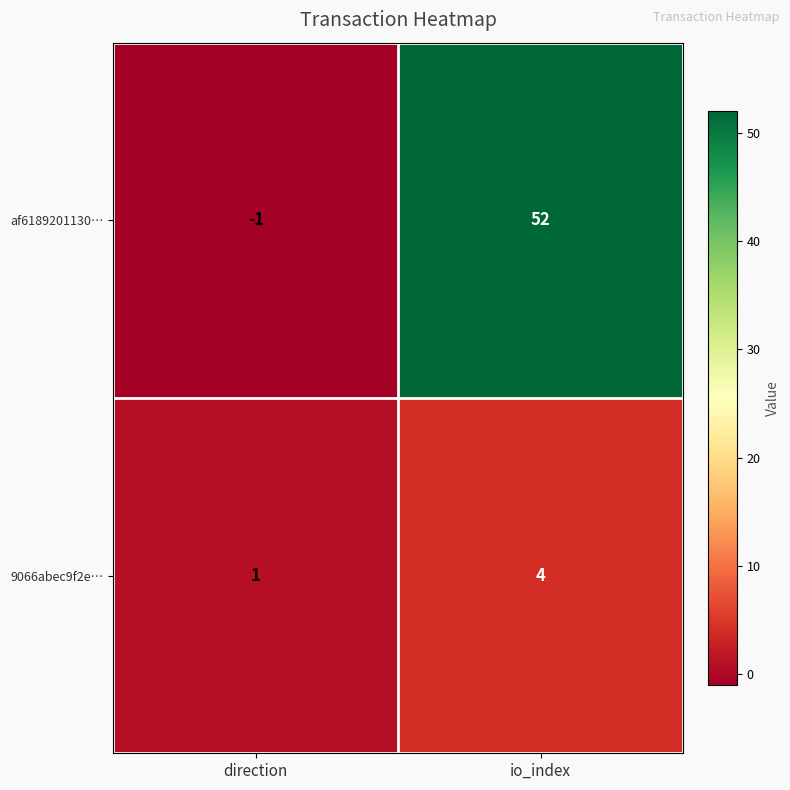

True or false: af6189201130… has a value of 52 at io_index.

True